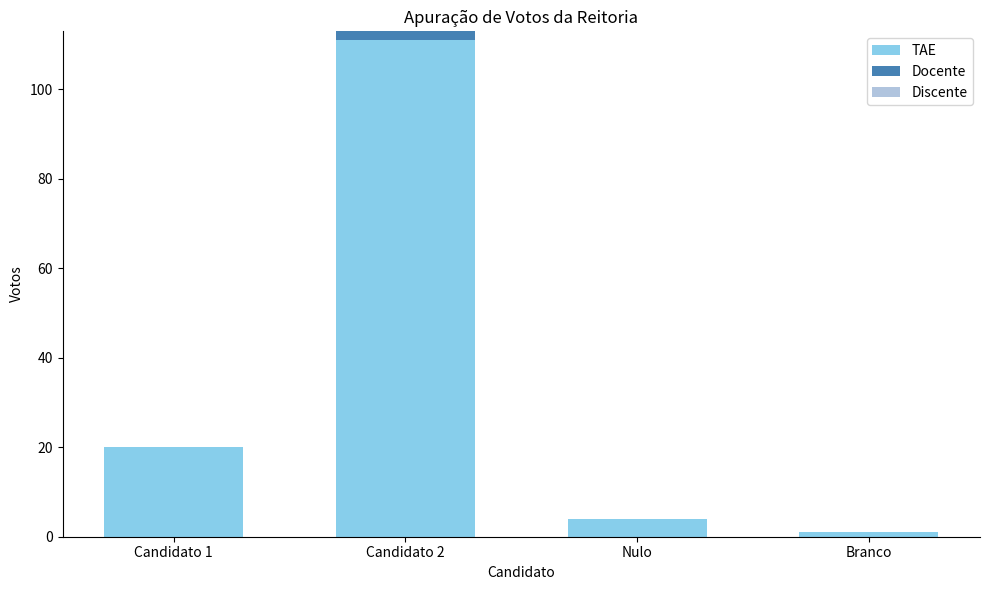

Are the bars grouped side by side (vs. stacked)?

No